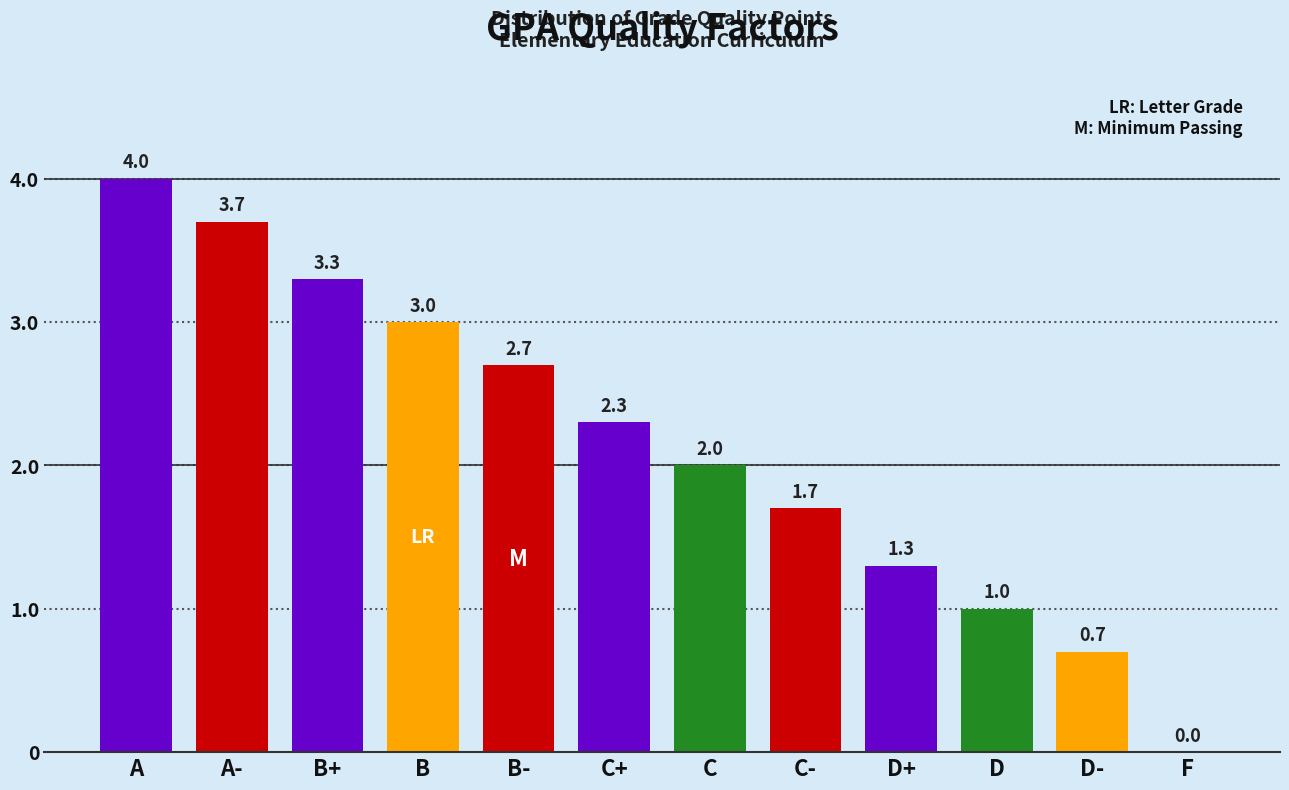

Reading left to right, extract all data points from this chart.

A=4.0	A-=3.7	B+=3.3	B=3.0	B-=2.7	C+=2.3	C=2.0	C-=1.7	D+=1.3	D=1.0	D-=0.7	F=0.0